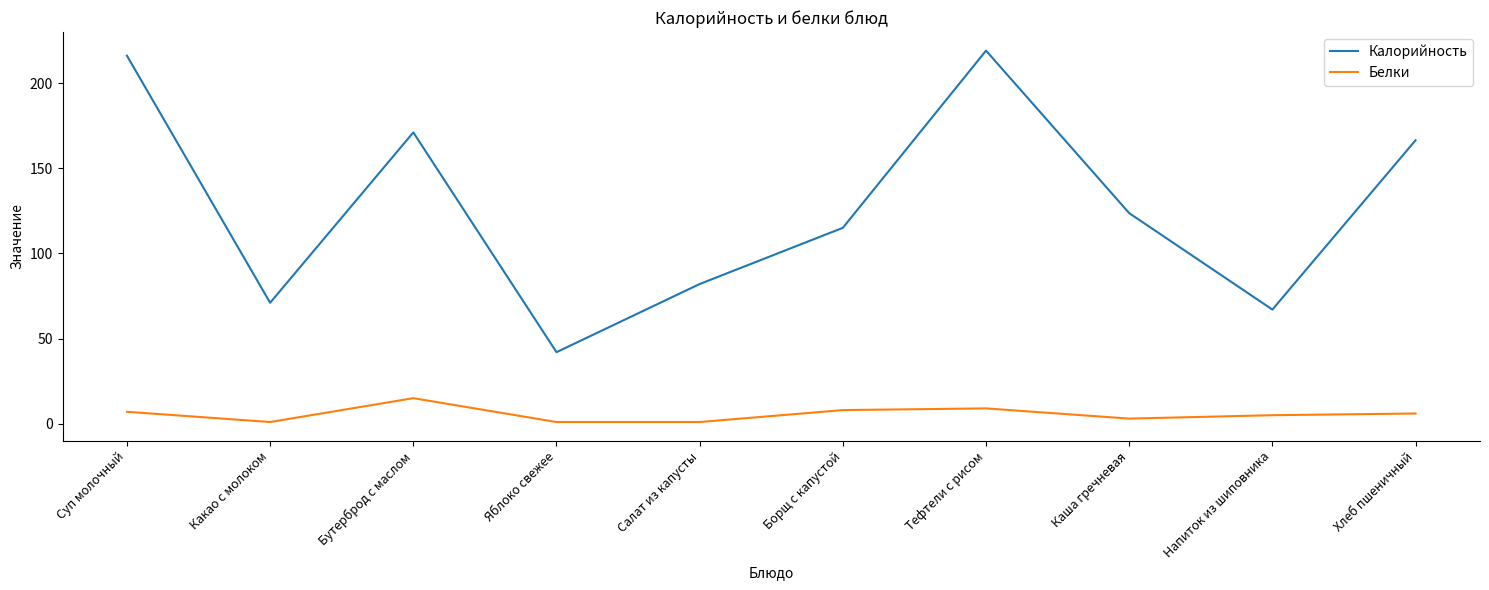

What position from the right is Каша гречневая?

3